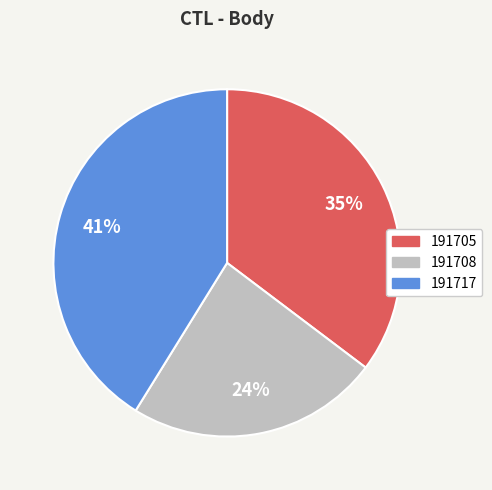

Does 191717 account for over 50% of the chart?

No